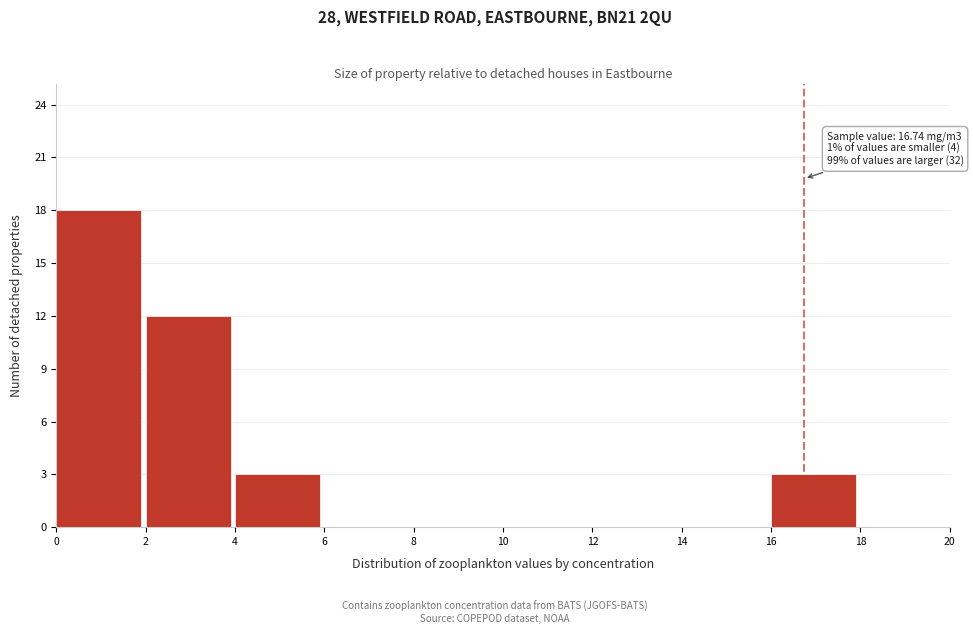

Which range on the x-axis has the tallest bar?

0 to 2